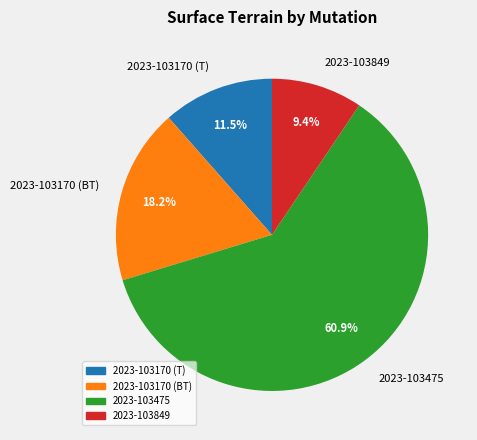

Which category has the smallest portion of the pie?

2023-103849